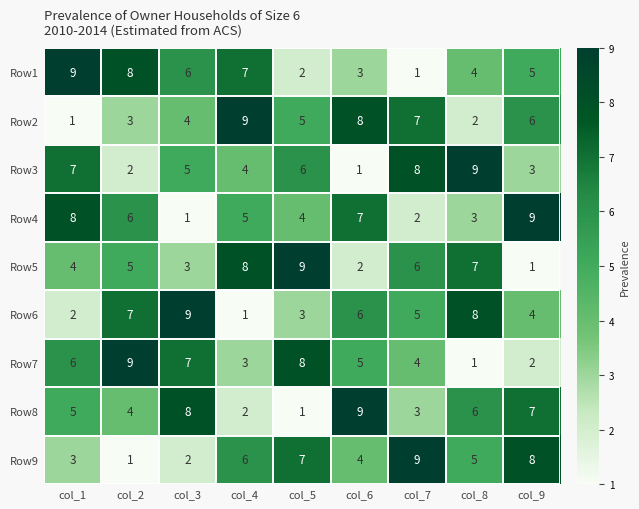

The value of Row6 at col_7 is 5. True or false?

True